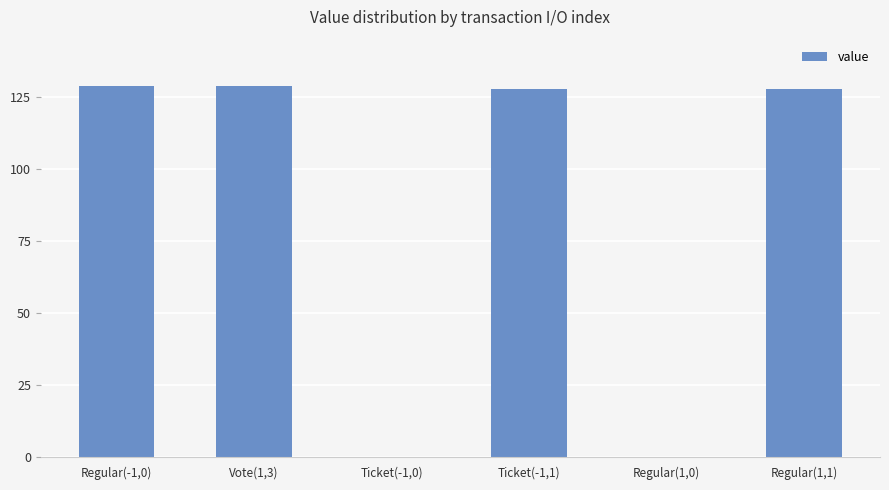

Is it true that the value at Regular(-1,0) is 128.9?

True